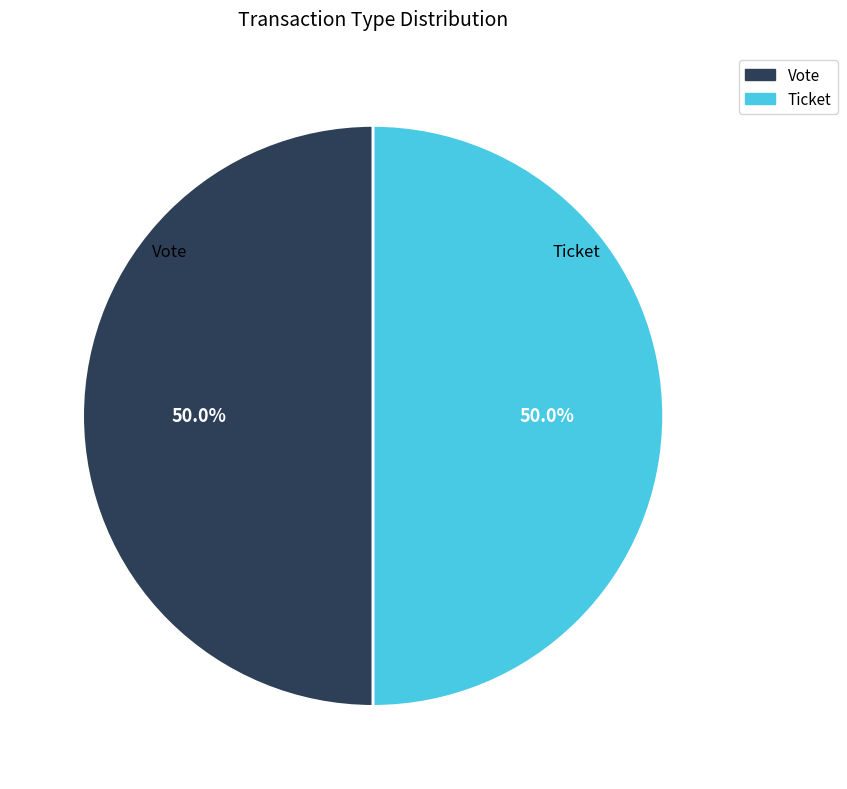

To the nearest percent, what is the difference between the Ticket and Vote slice percentages?

0%